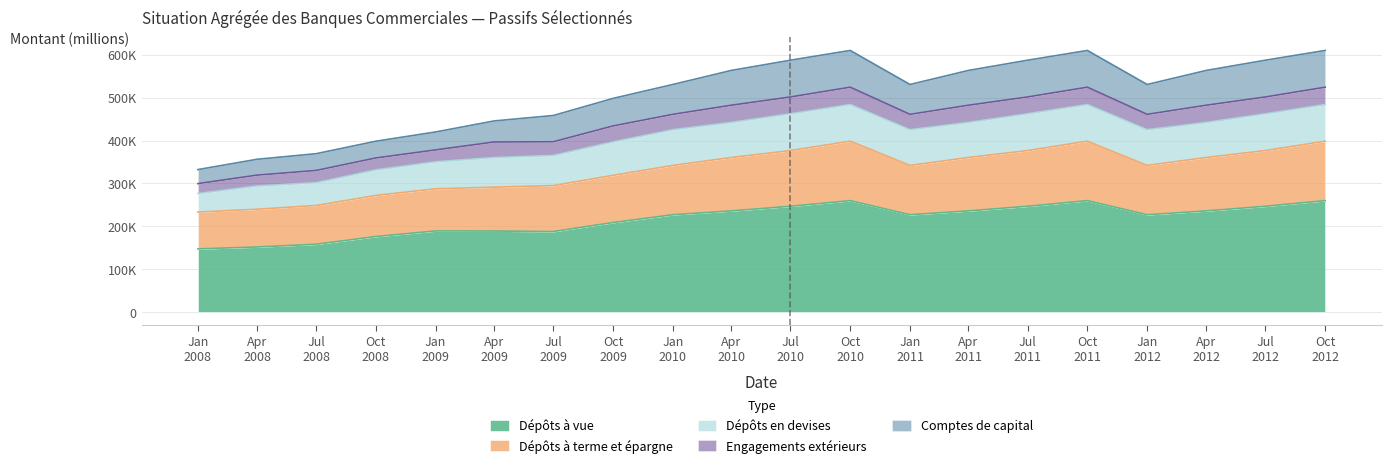

At which label does Comptes de capital first exceed 530689?

Jan 2010